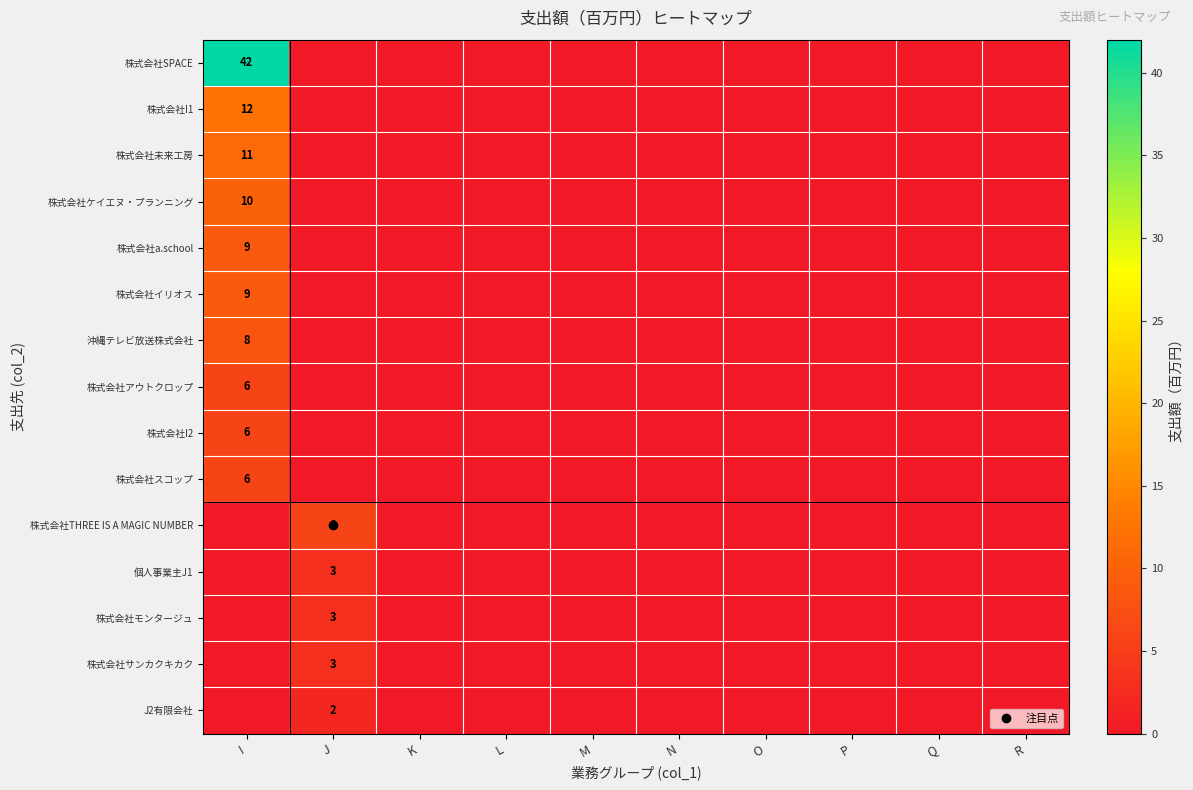

At how many categories does at least one series exceed 18?

1